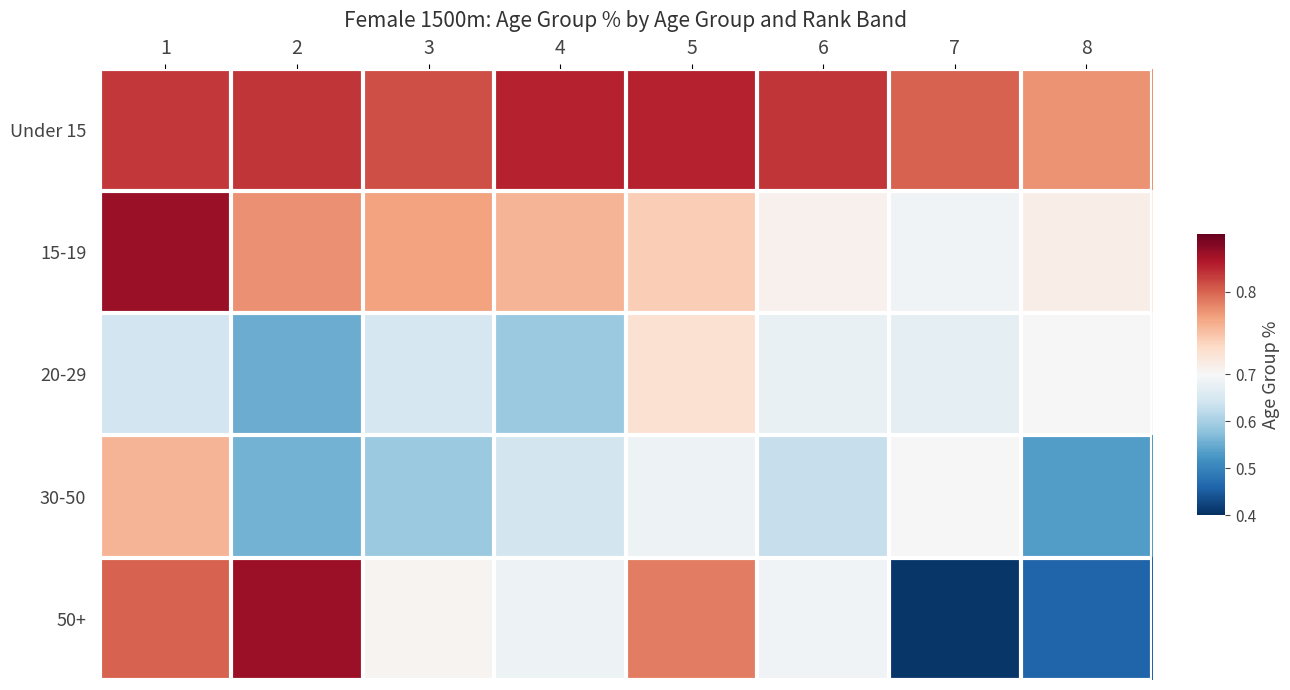

Which series has the largest range (max minus min)?

50+